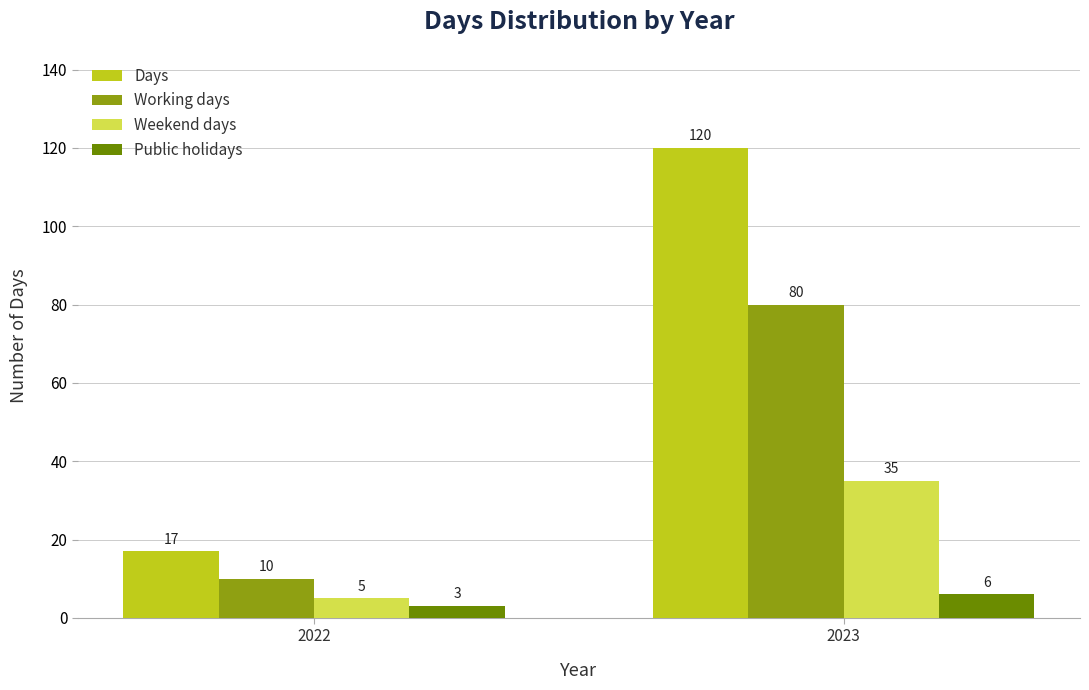

Is it true that Weekend days equals 5 at 2022?

True